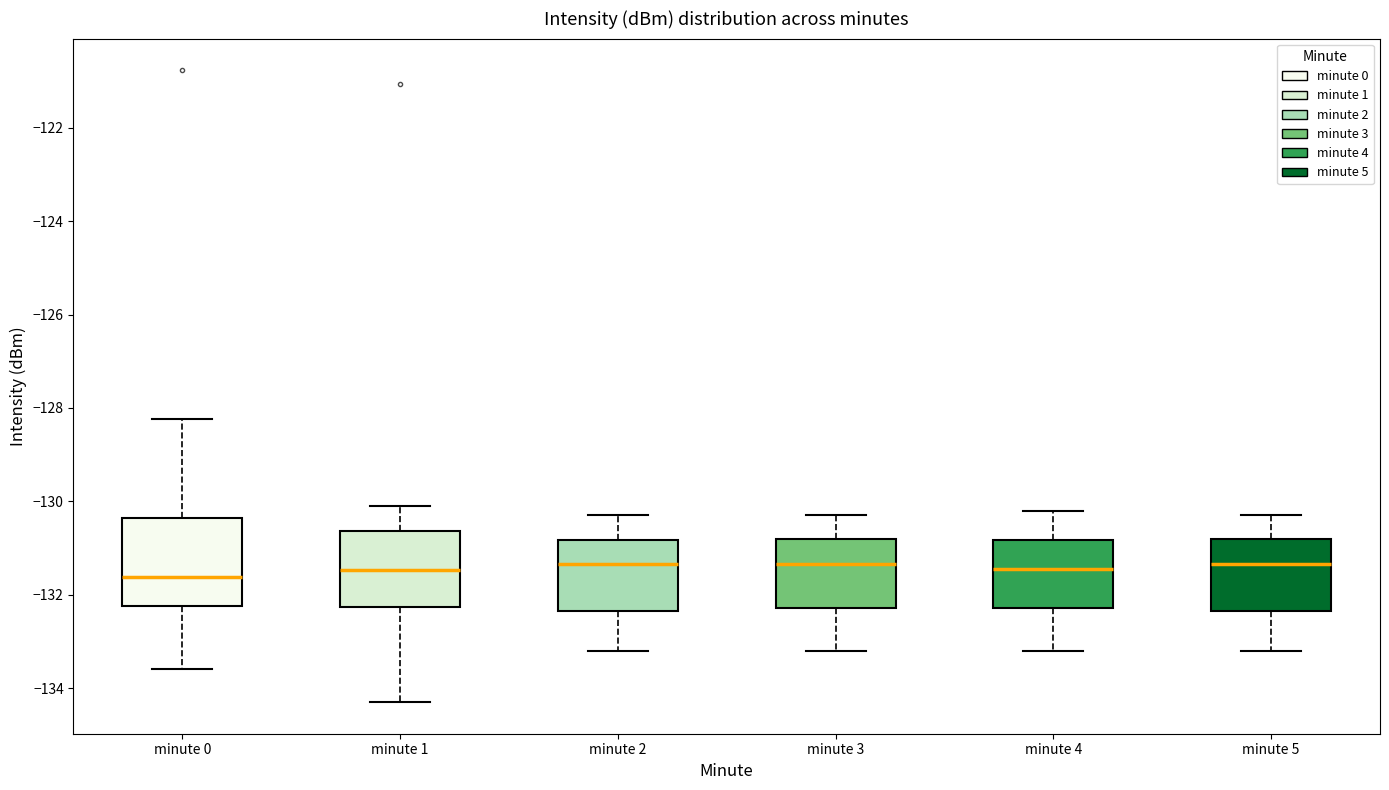

Reading left to right, read every box against the y-axis: the position of its median line, the range the box covers, and the ends of its whiskers. The values are not printed on the chart, so give them approximately, as read against the axis.

minute 0: median -131.6, box -132.2 to -130.4, whiskers -133.6 to -128.2
minute 1: median -131.4, box -132.2 to -130.6, whiskers -134.2 to -130.0
minute 2: median -131.4, box -132.4 to -130.8, whiskers -133.2 to -130.2
minute 3: median -131.4, box -132.2 to -130.8, whiskers -133.2 to -130.2
minute 4: median -131.4, box -132.2 to -130.8, whiskers -133.2 to -130.2
minute 5: median -131.4, box -132.4 to -130.8, whiskers -133.2 to -130.2